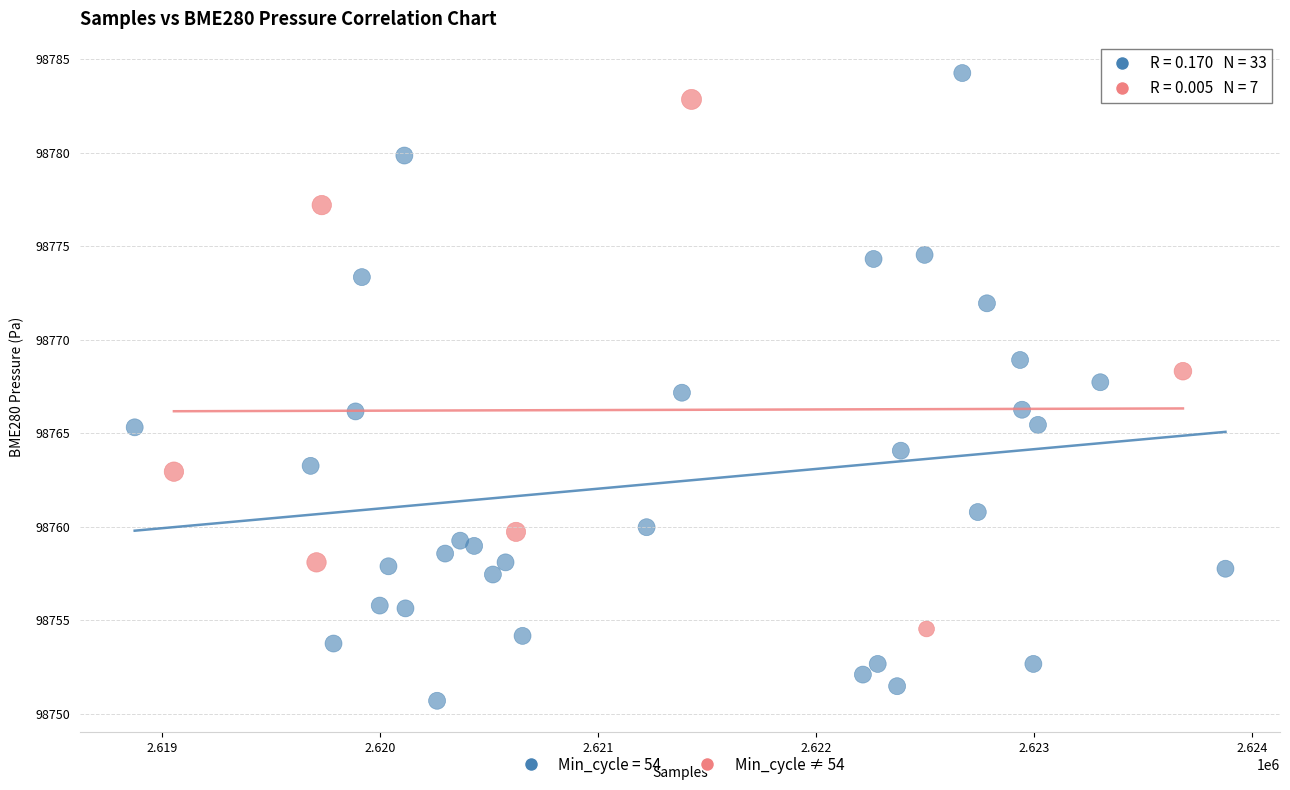

Which series reaches the minimum Y coordinate?

Min_cycle = 54